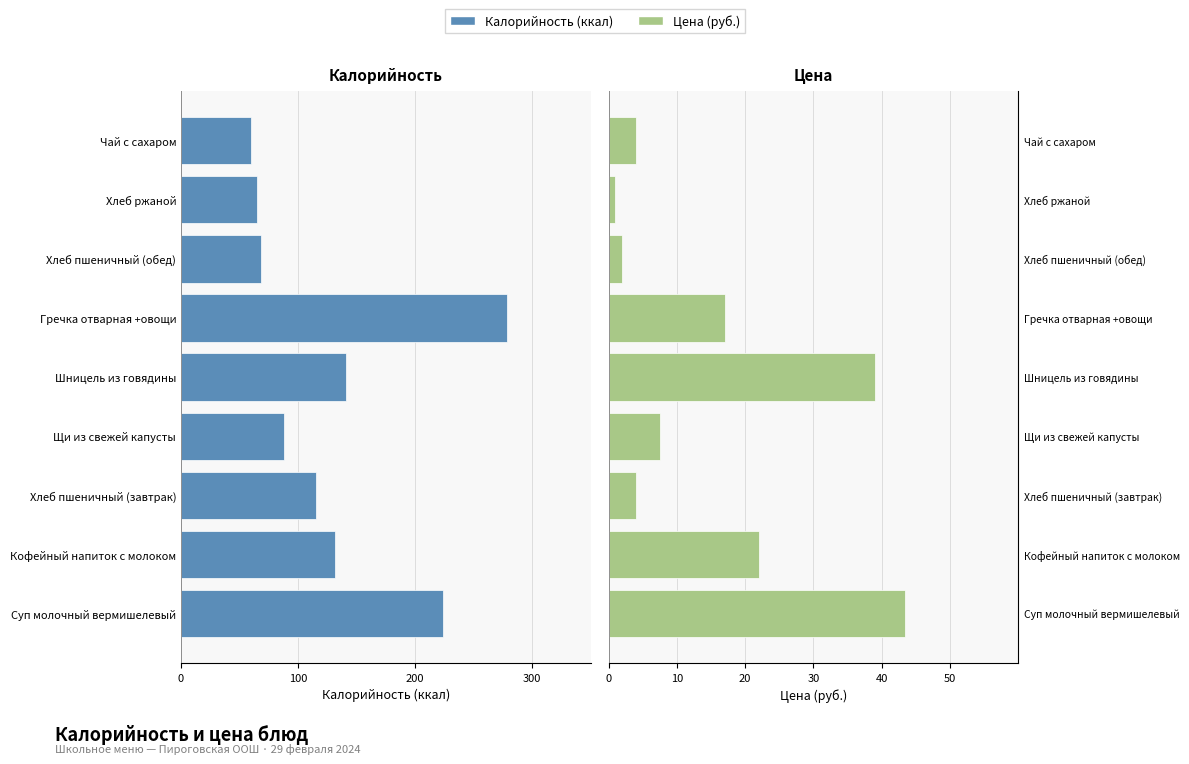

What position from the left is Хлеб пшеничный (завтрак)?

3